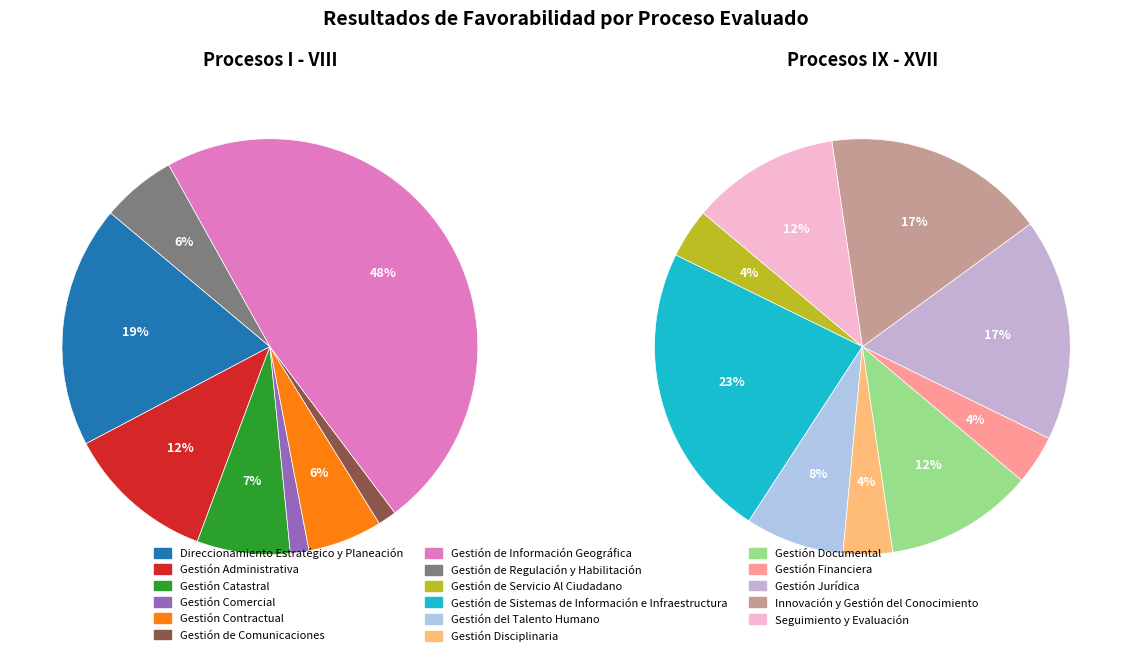

What is the largest slice in the pie chart?

Gestión de Información Geográfica